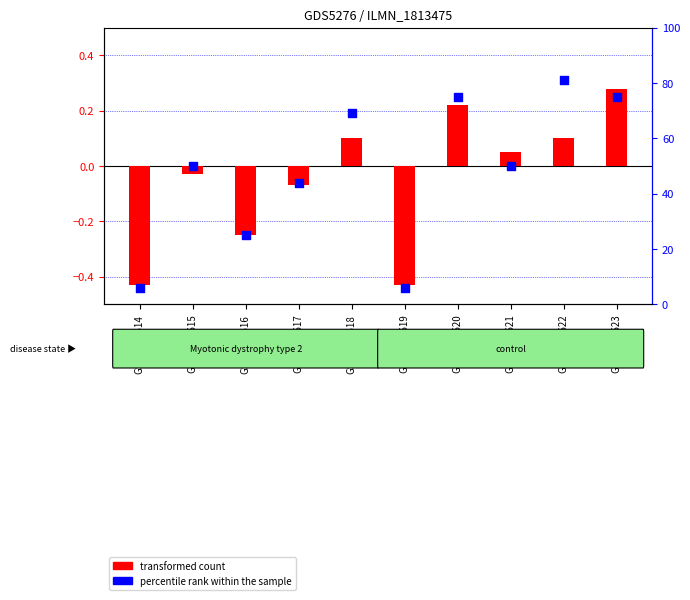

Which series has the widest spread of Y values?

percentile rank within the sample